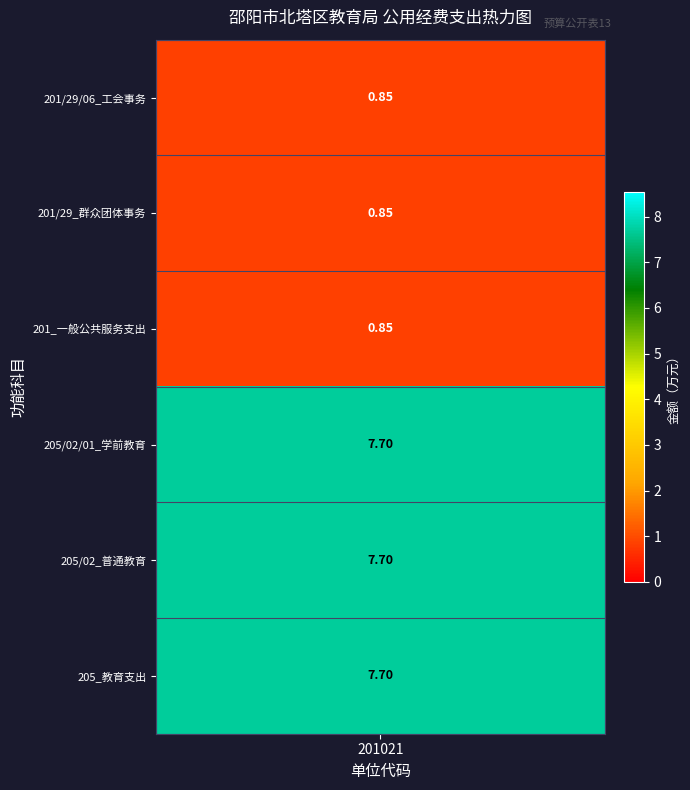

Reading right to left, transcribe all the data shown in this chart.

5=7.7	4=7.7	3=7.7	2=0.8	1=0.8	0=0.8